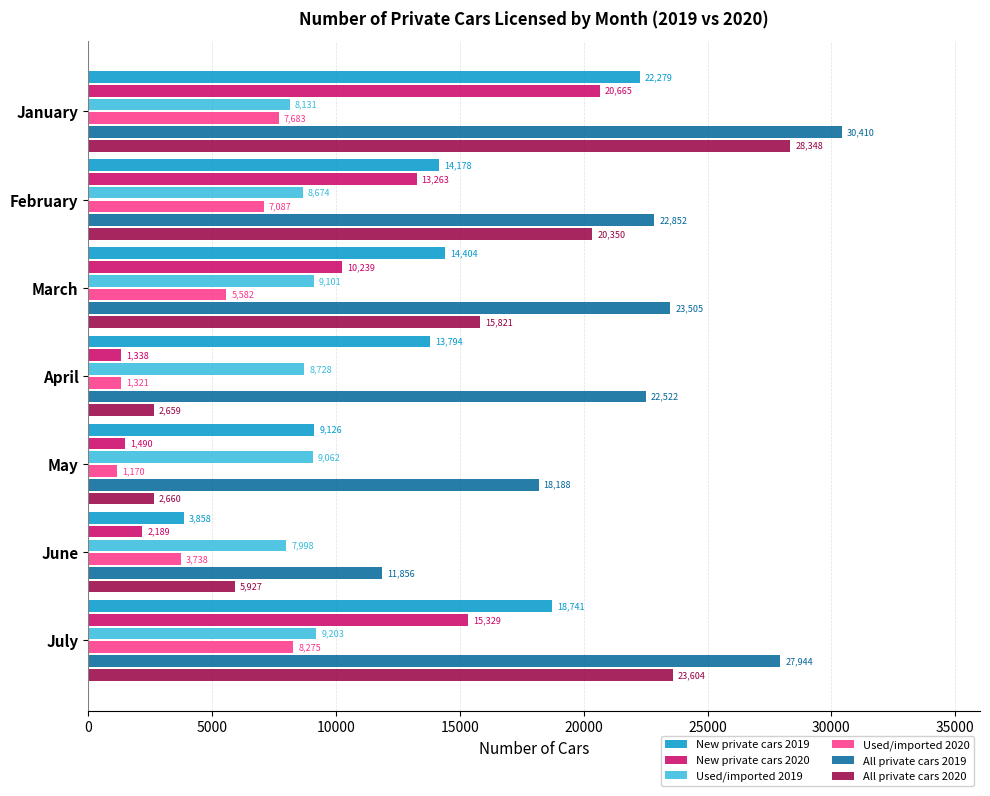

At which label is All private cars 2019 closest to 21133?

April